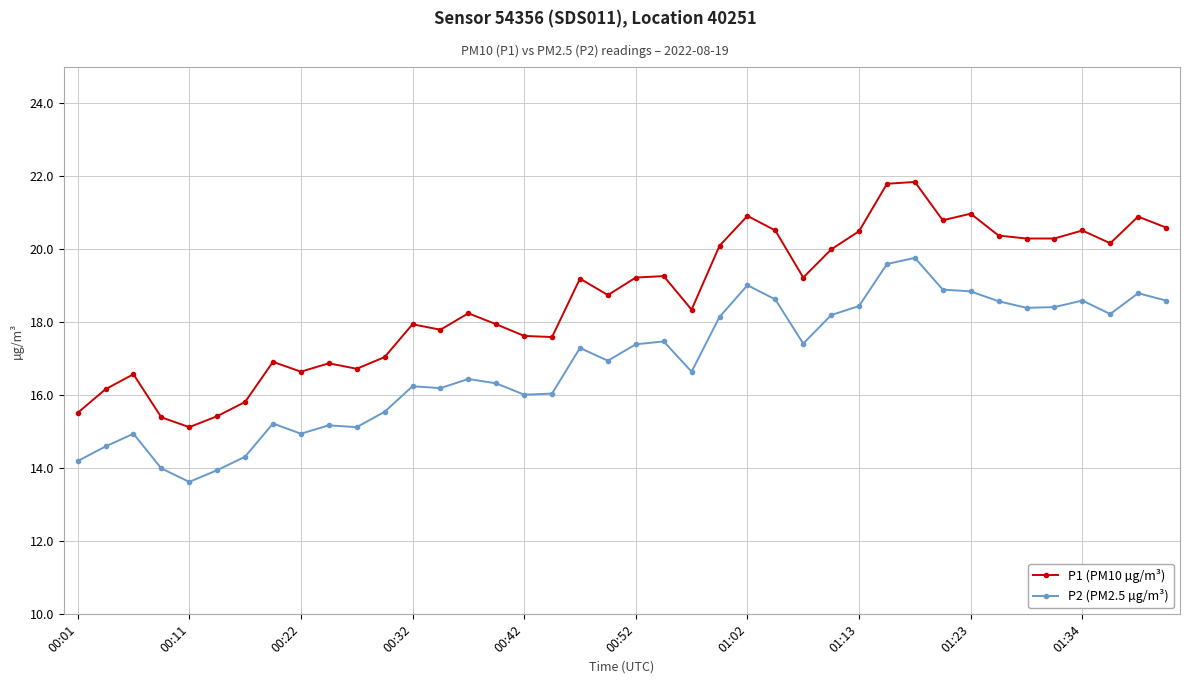

How many lines are shown in the chart?

2